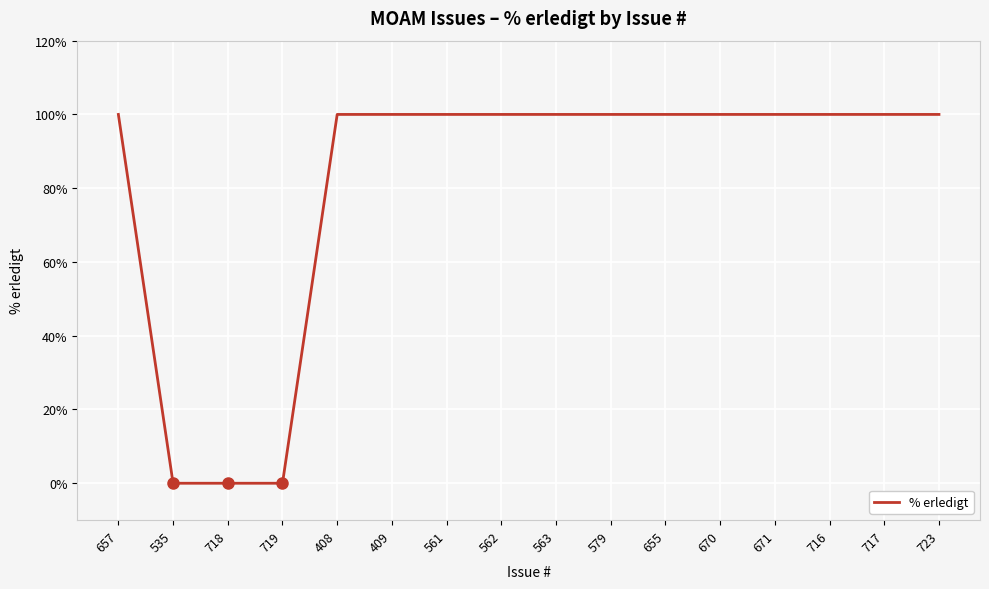

What is the greatest value displayed?

100